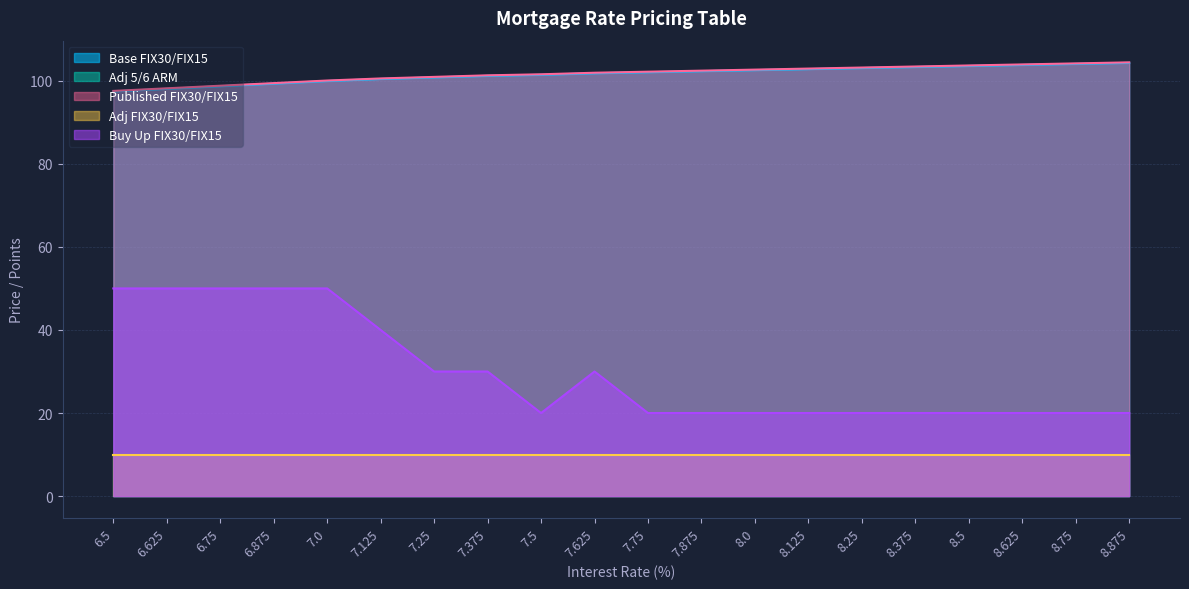

True or false: Base FIX30/FIX15 and Buy Up FIX30/FIX15 cross at least once.

False